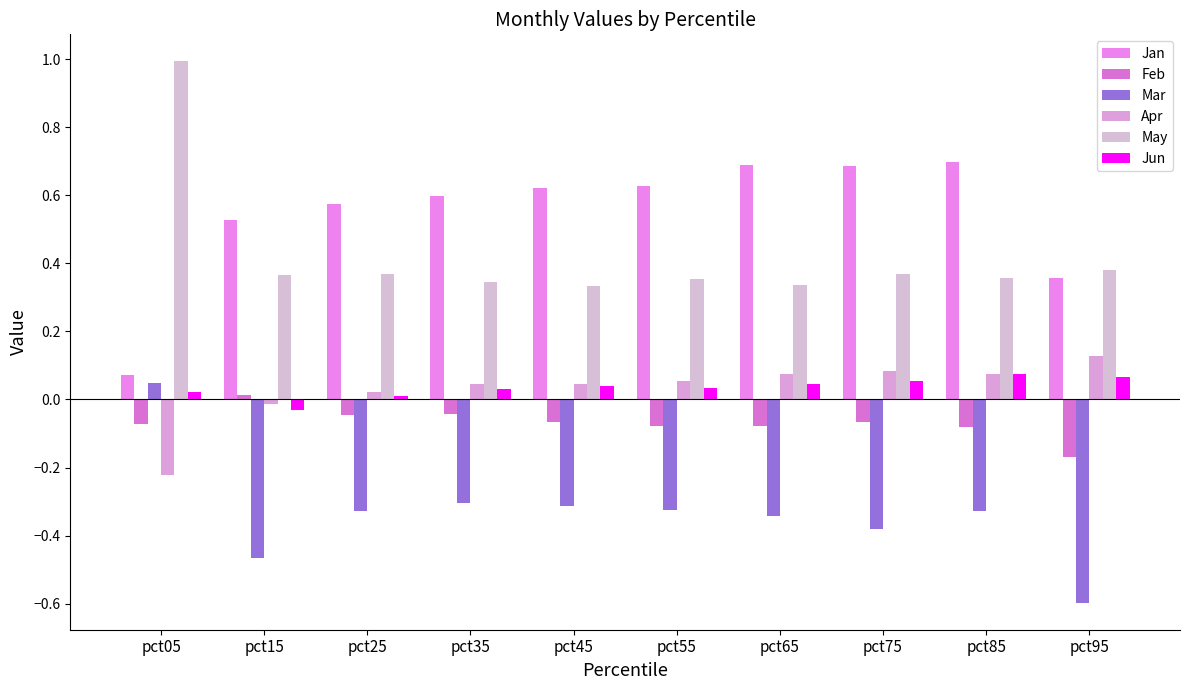

How many values in Feb are below zero?

9